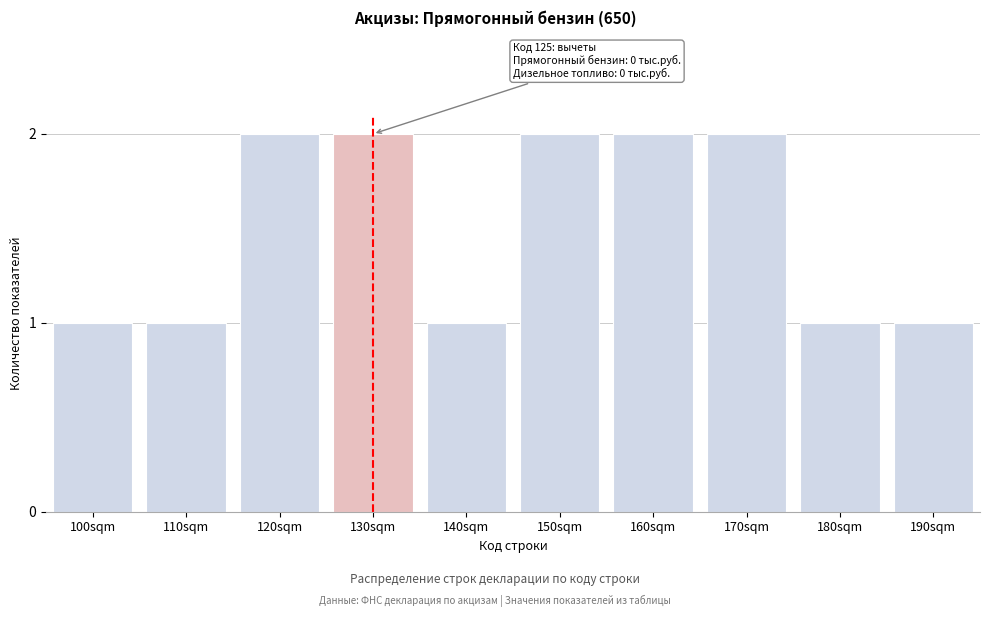

Reading right to left, list all the values displayed in this chart.

190sqm=1	180sqm=1	170sqm=2	160sqm=2	150sqm=2	140sqm=1	130sqm=2	120sqm=2	110sqm=1	100sqm=1